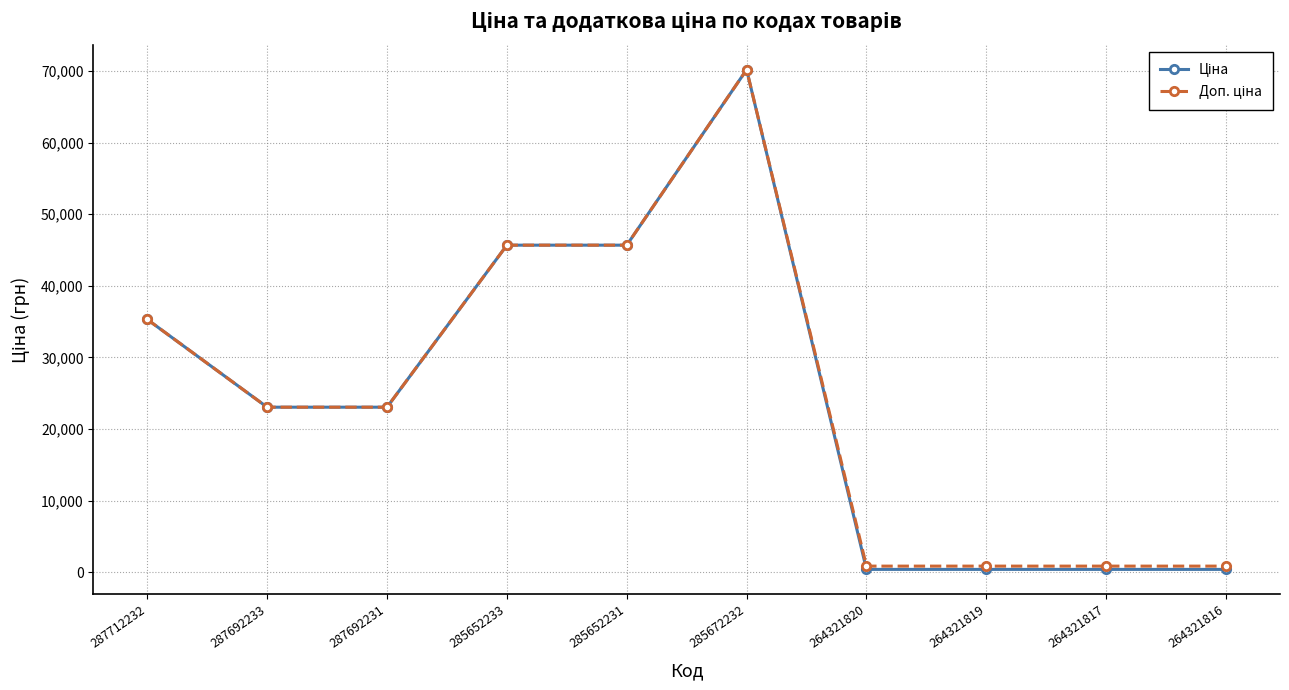

At which category is the sum across all series the highest?

285672232